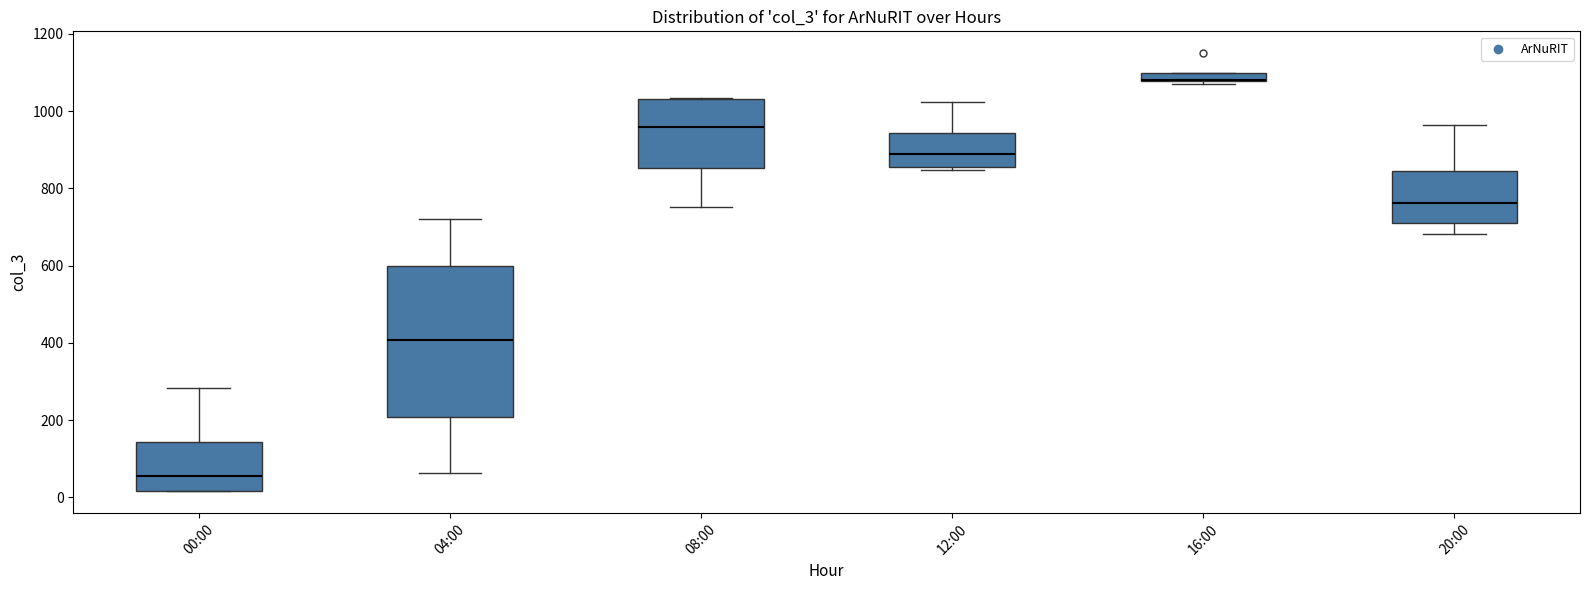

Where does the median line of the box for 20:00 sit on the y-axis? The values are not printed on the chart, so give them approximately, as read against the axis.

760